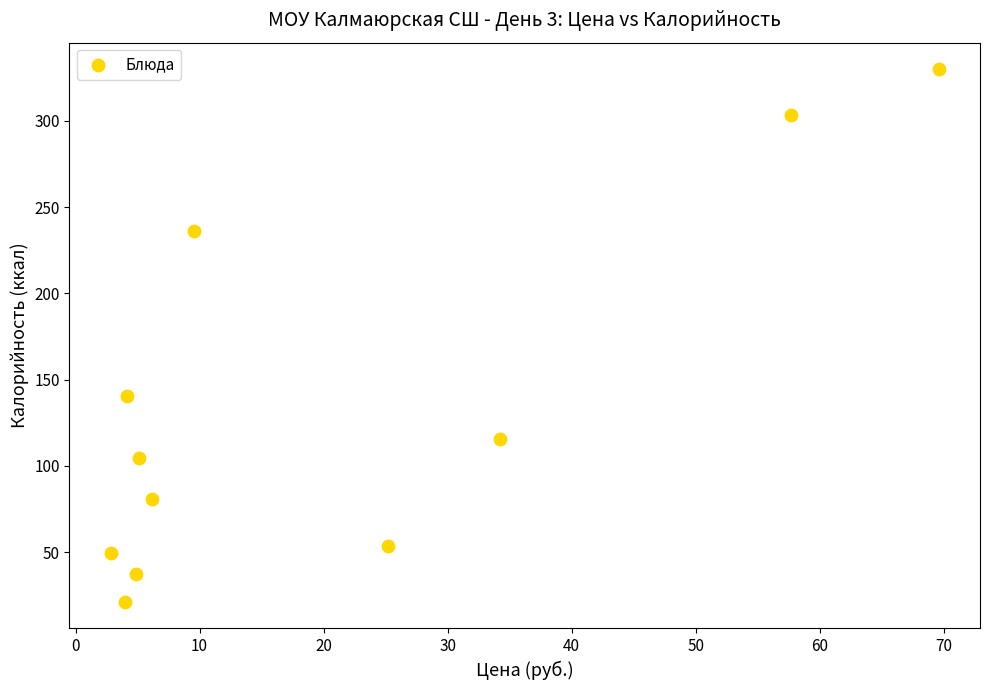

What is the range of X values (max minus min)?

66.7